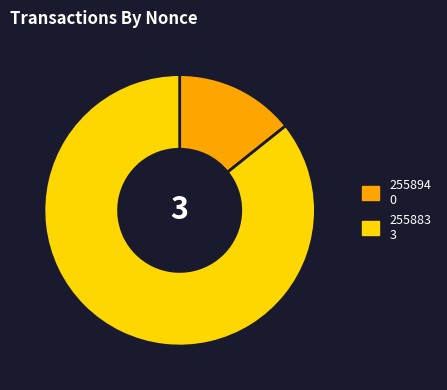

Is the sum of 255894 0 and 255883 3 greater than half?

Yes